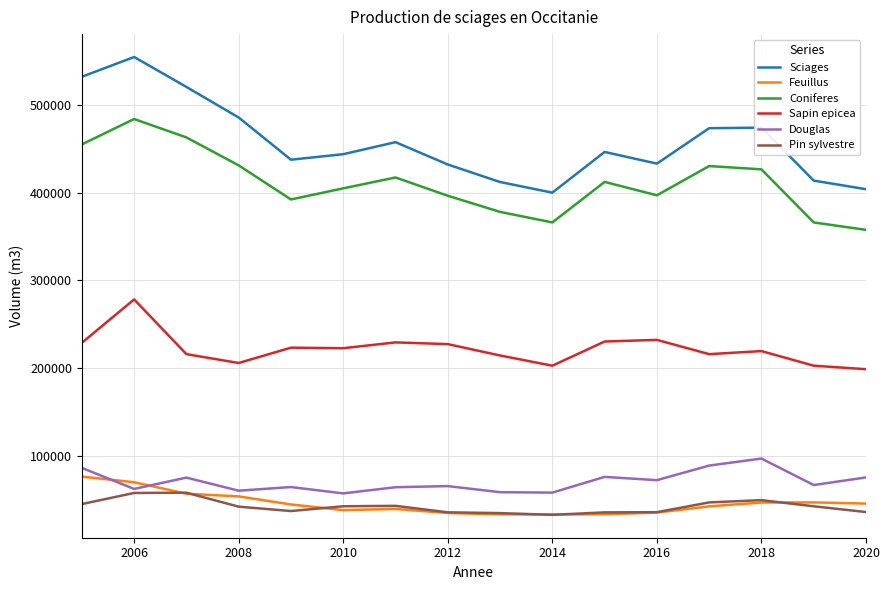

What is the greatest value displayed?

554144.0